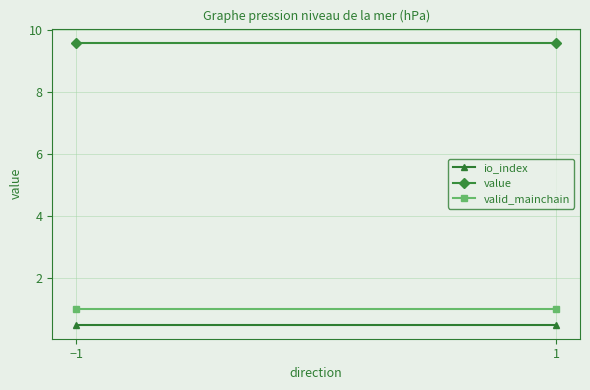

Which category has the highest value across all series?

−1